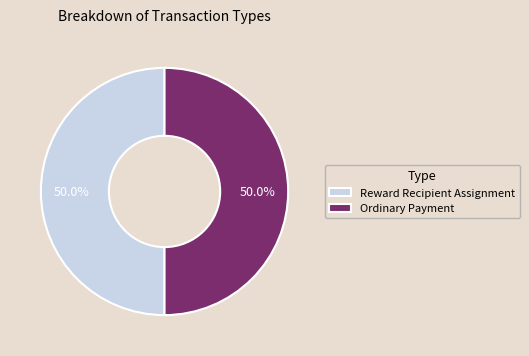

To the nearest percent, what is the difference between the Ordinary Payment and Reward Recipient Assignment slice percentages?

0%